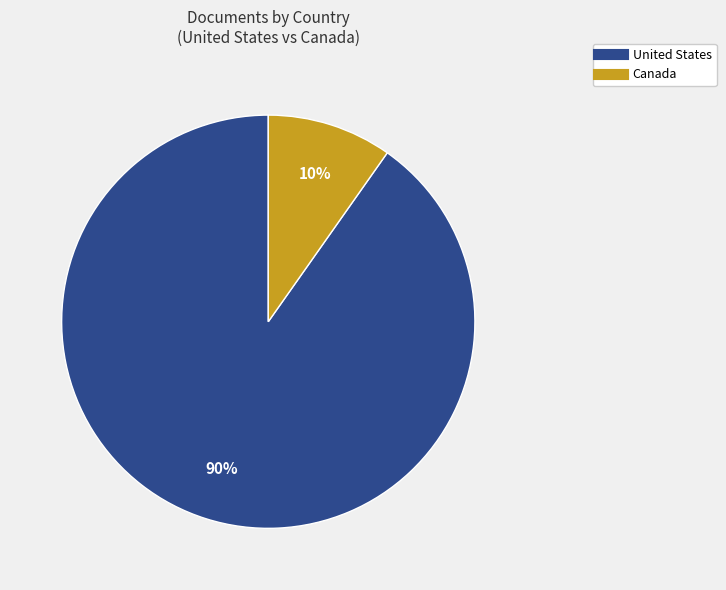

How many slices are in this pie chart?

2